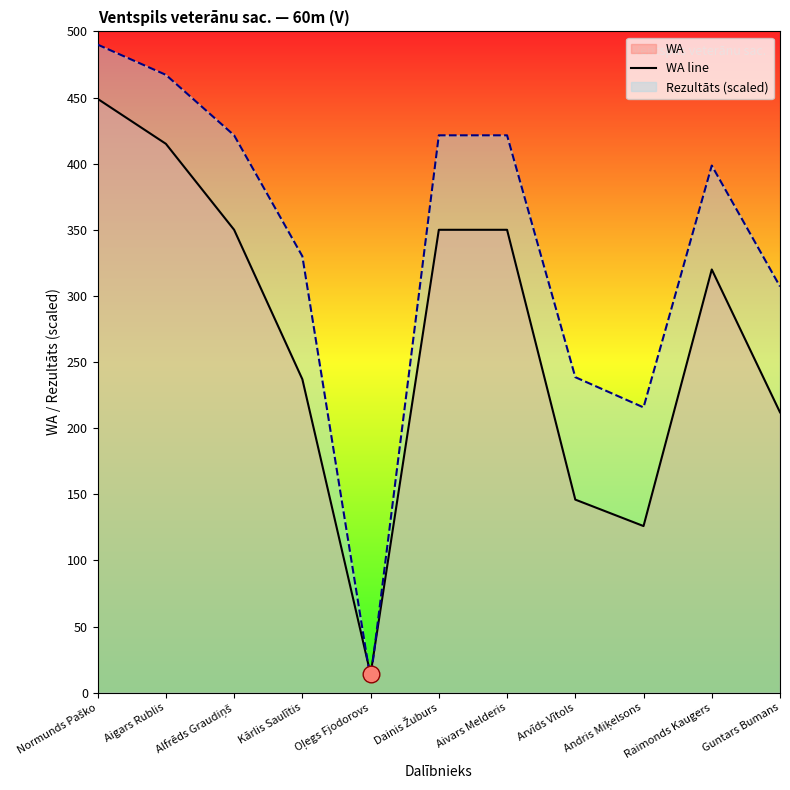

Is the value of WA line at Normunds Paško greater than the value of Rezultāts (scaled) at Oļegs Fjodorovs?

Yes